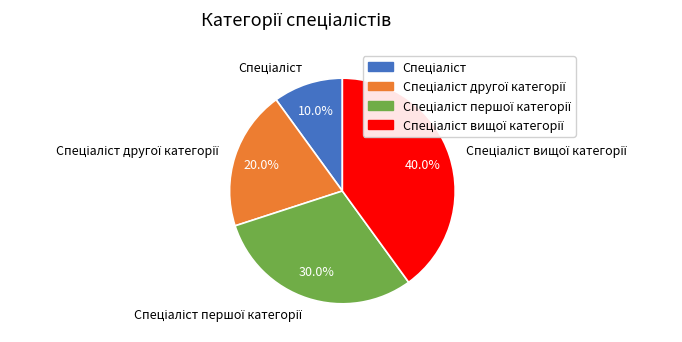

Does any single category account for the majority?

No